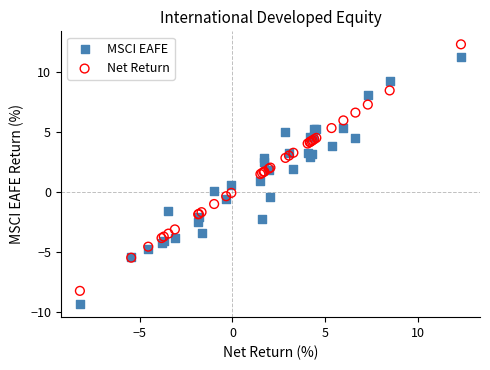

Which series contains the lowest Y value?

MSCI EAFE